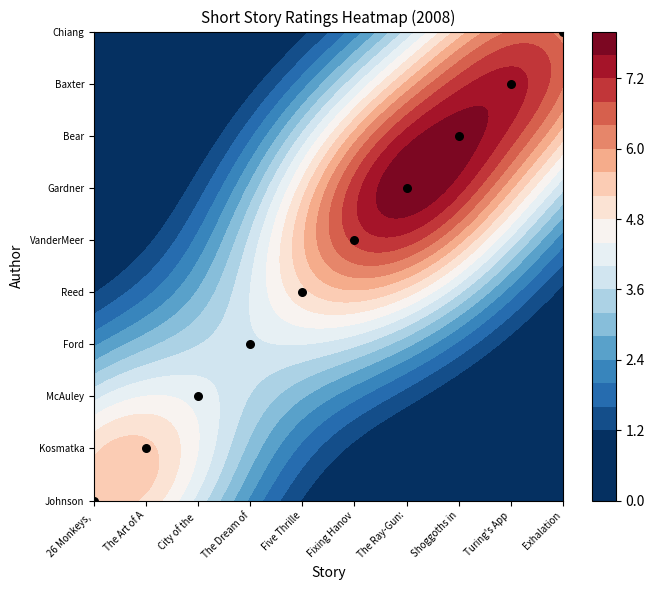

What is the approximate value at The Dream of?

3